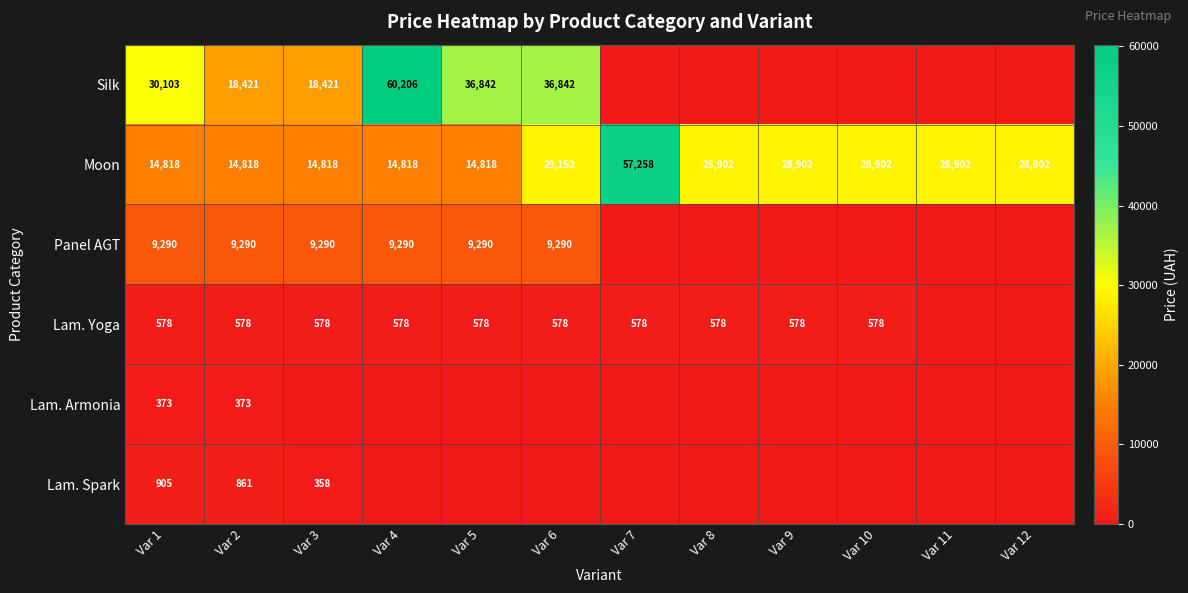

What is the sum of the Moon values at Var 12 and Var 6?

58054